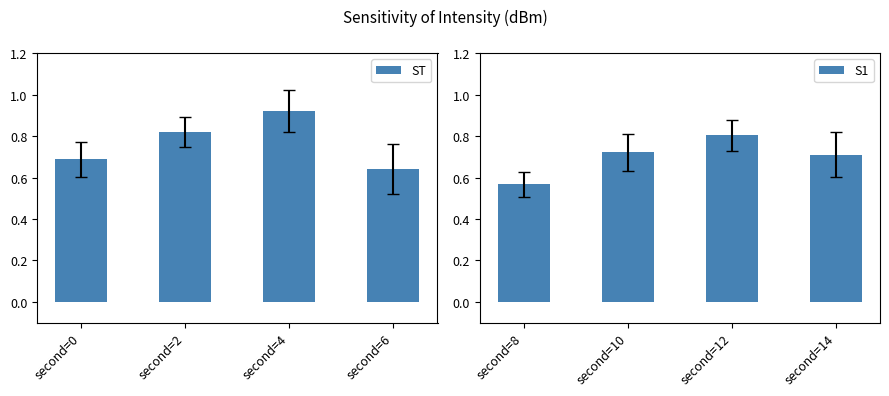

Which series has the largest total across all categories?

ST